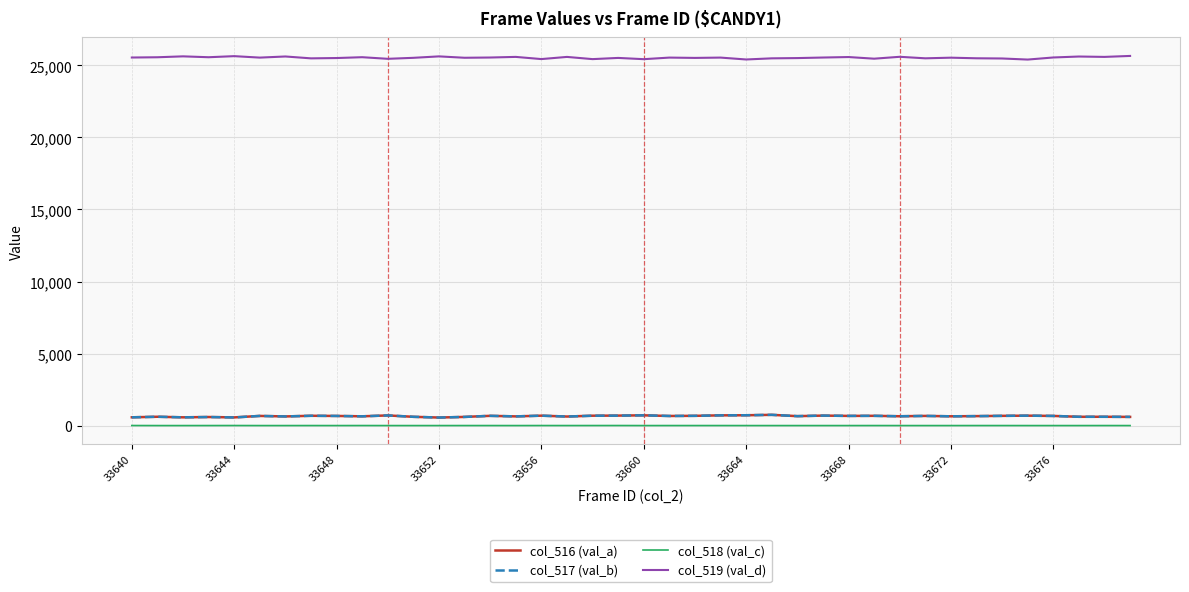

True or false: col_519 (val_d) and col_518 (val_c) intersect in this chart.

False